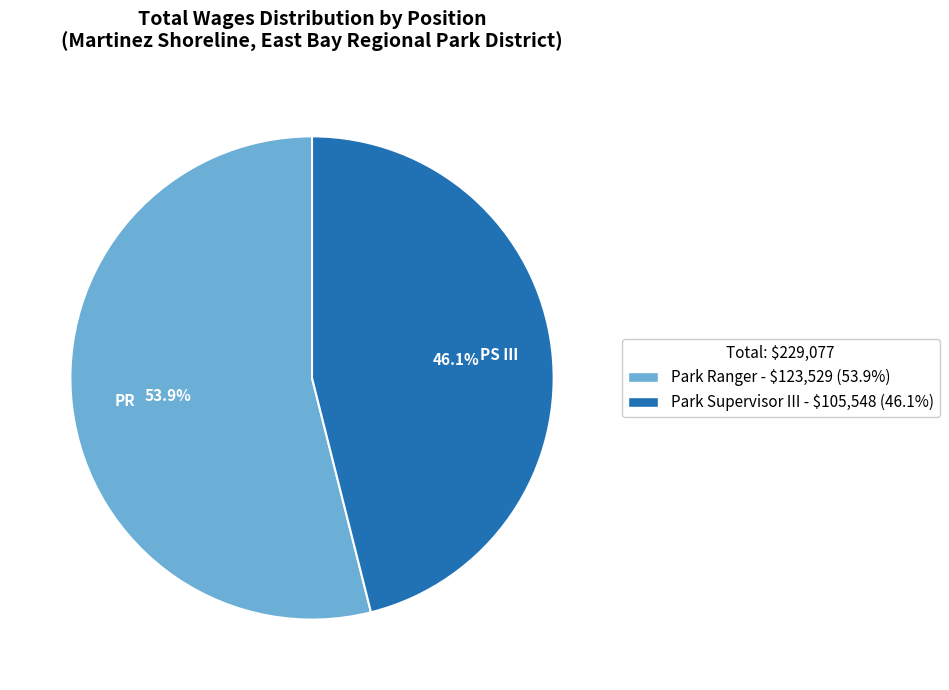

How many segments does this pie chart have?

2